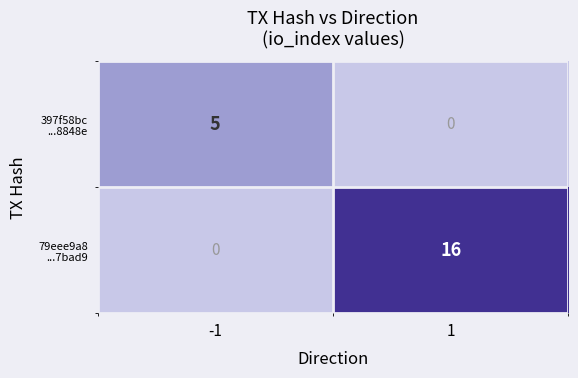

What is the difference between the highest and lowest values at 1?

16